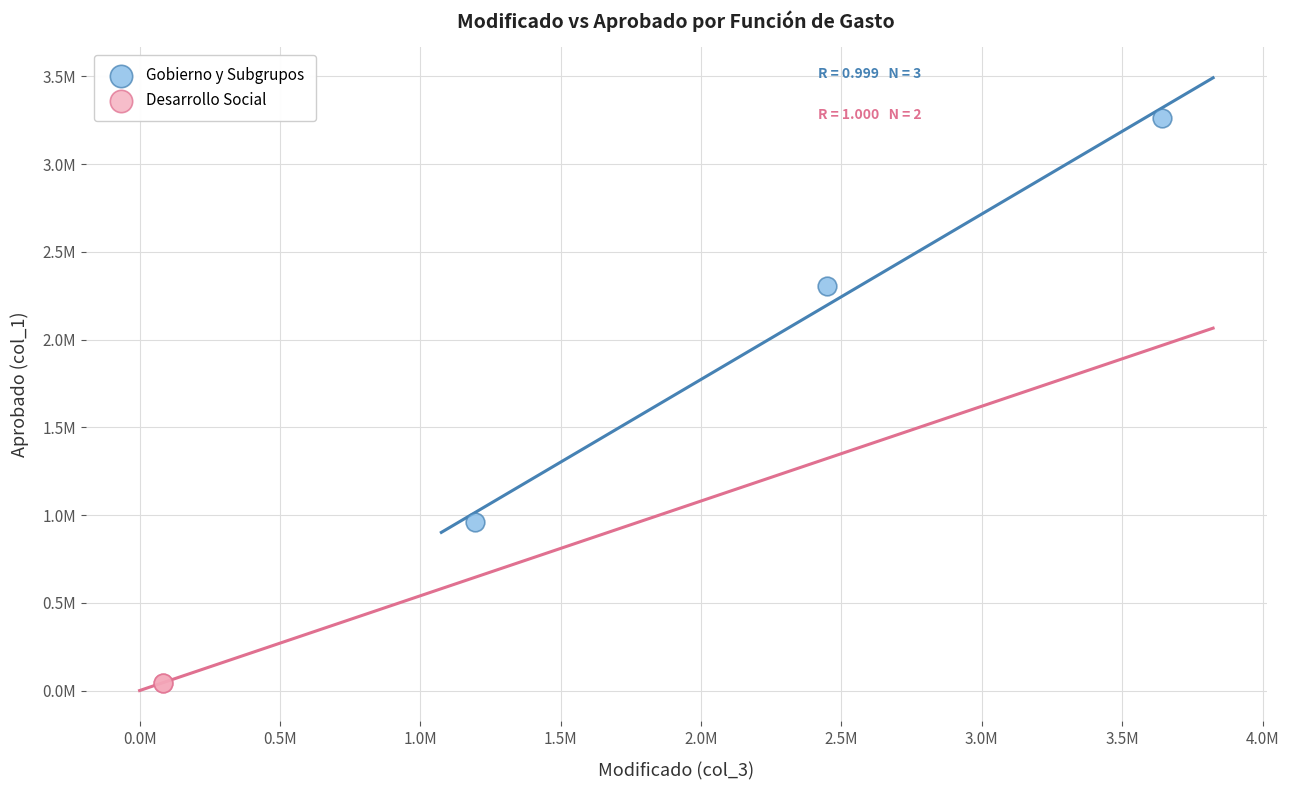

What are all the series names shown in the legend?

Gobierno y Subgrupos, Desarrollo Social